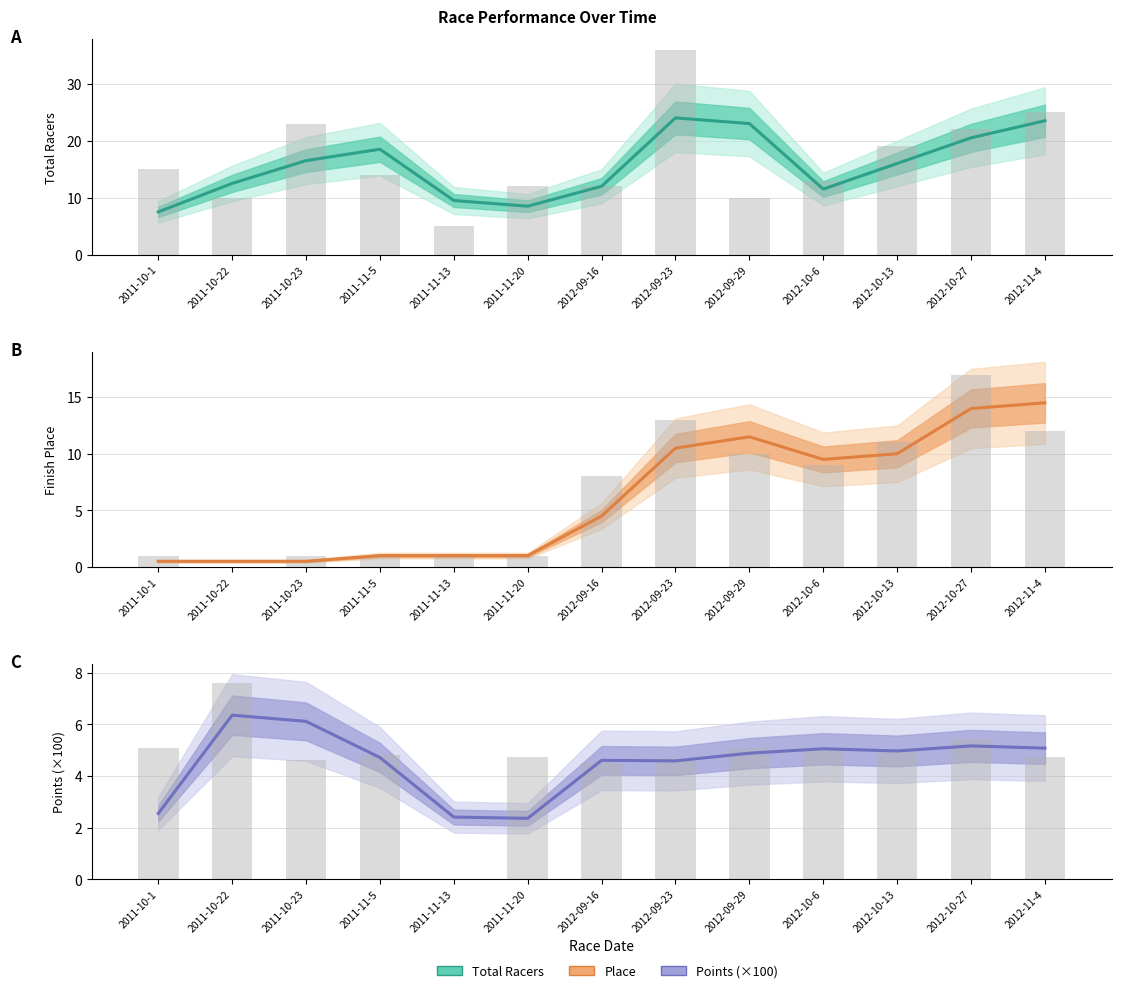

Which has a higher value, 2011-11-20 or 2011-10-1?

2011-11-20